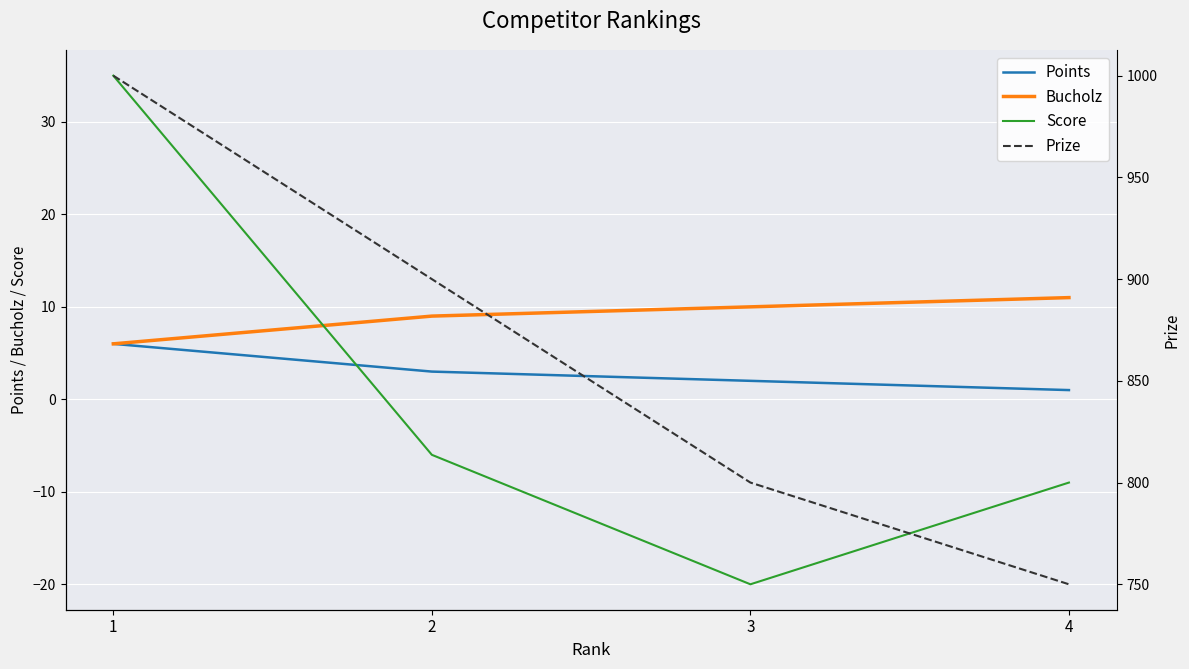

What is the lowest value of the Bucholz series?

6